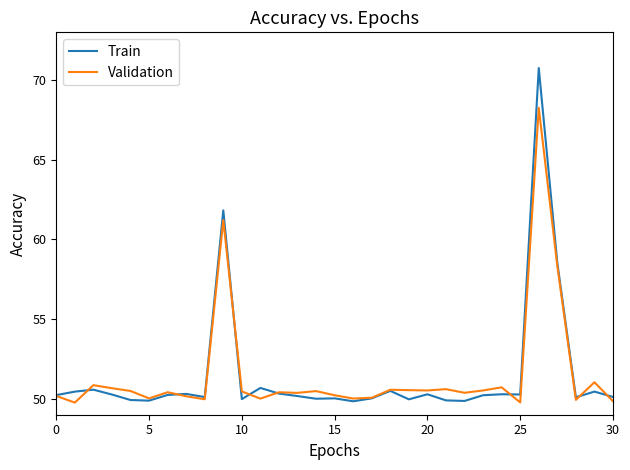

List the series in order of their peak value, lowest first.

Validation, Train